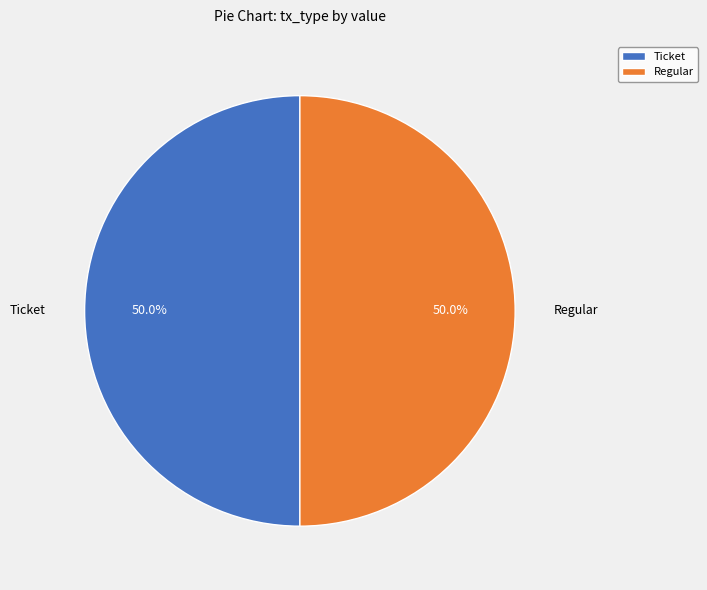

What percentage is NOT represented by Ticket?

50.0%